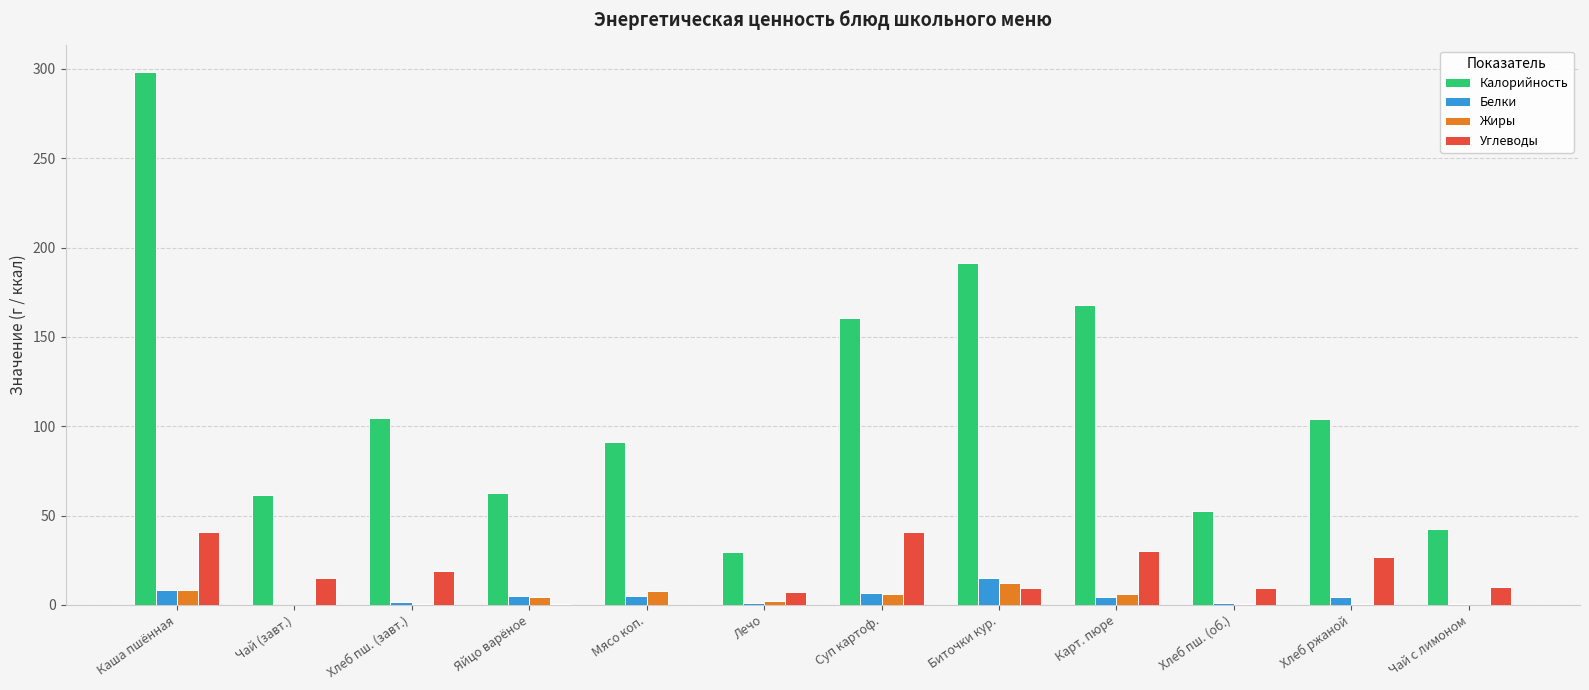

What is the sum of all Углеводы values?

209.4